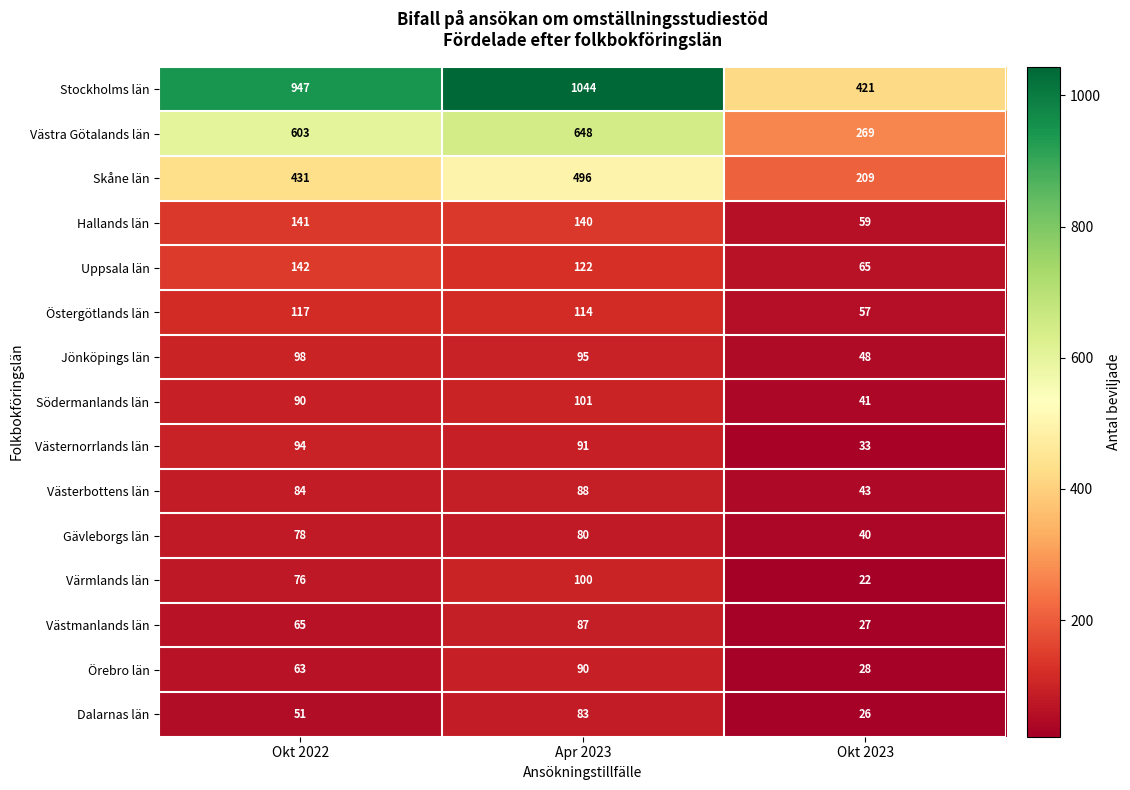

Which series has the largest range (max minus min)?

Stockholms län